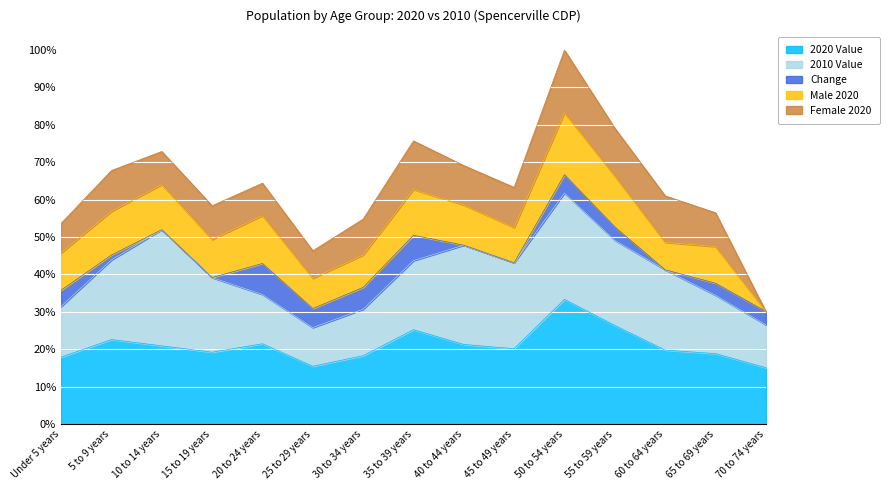

Which category has the highest value across all series?

50 to 54 years